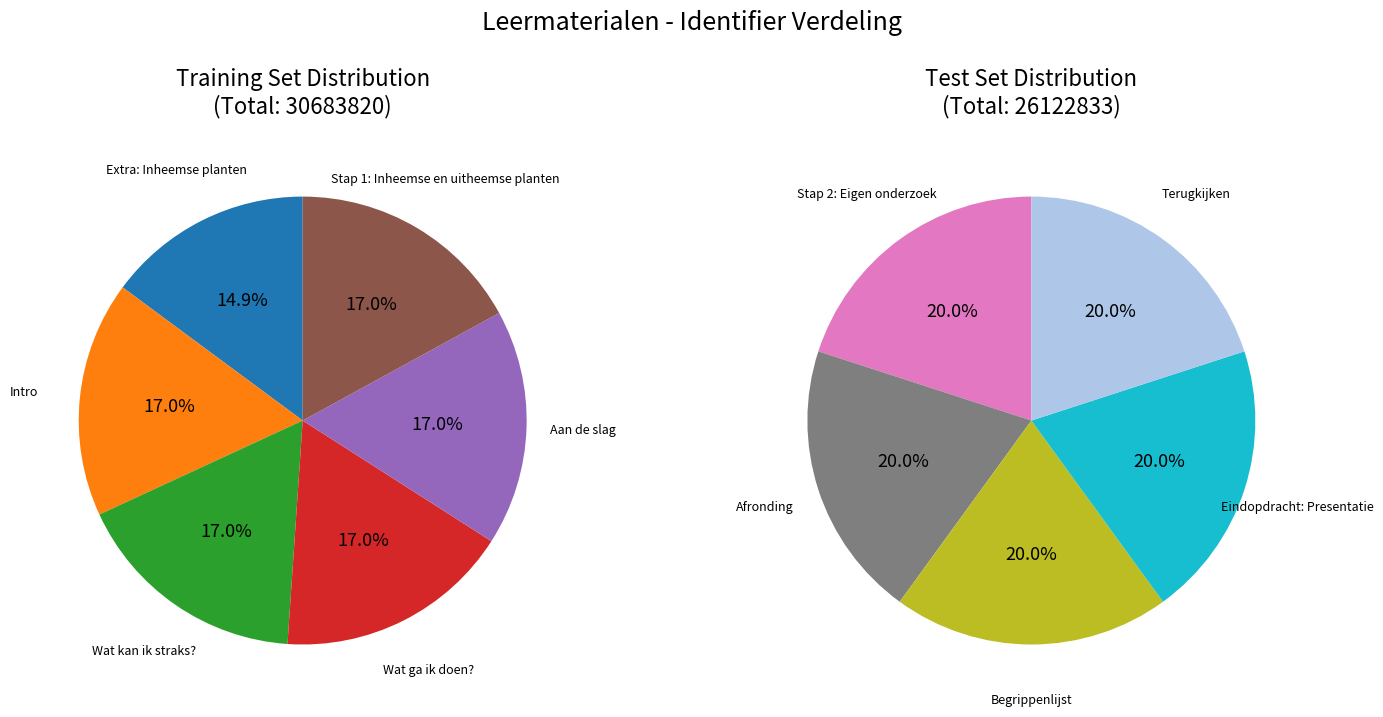

What is the change in value from Extra: Inheemse planten to Aan de slag?

+663489